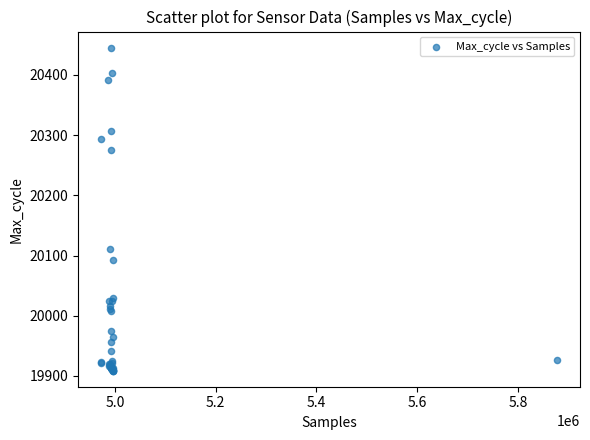

What Y value in the scatter plot is closest to 20177?

20111